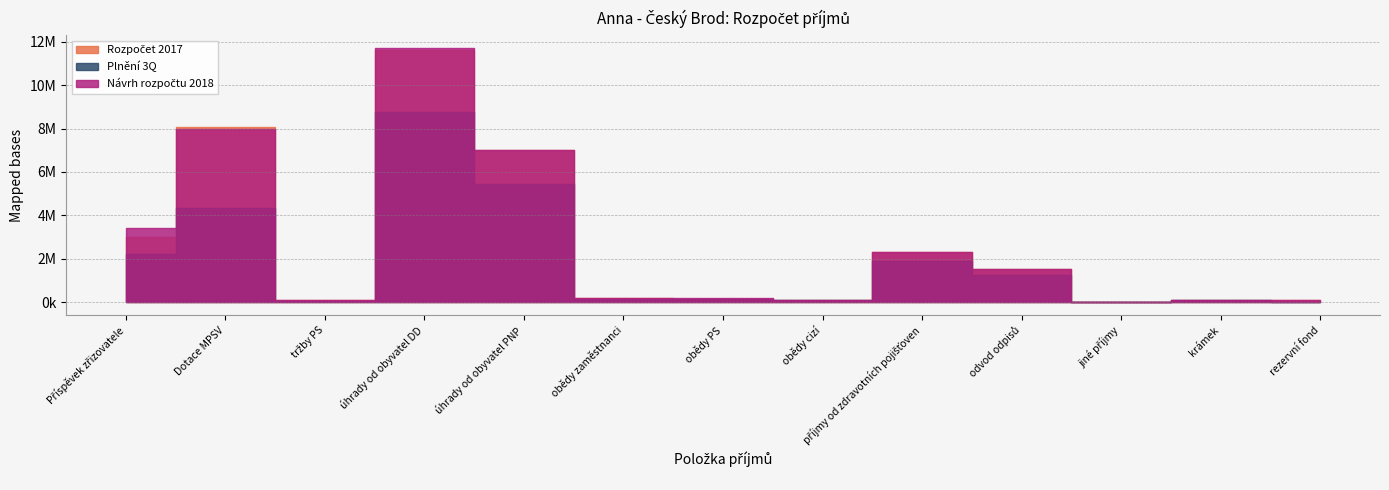

How many lines are shown in the chart?

3